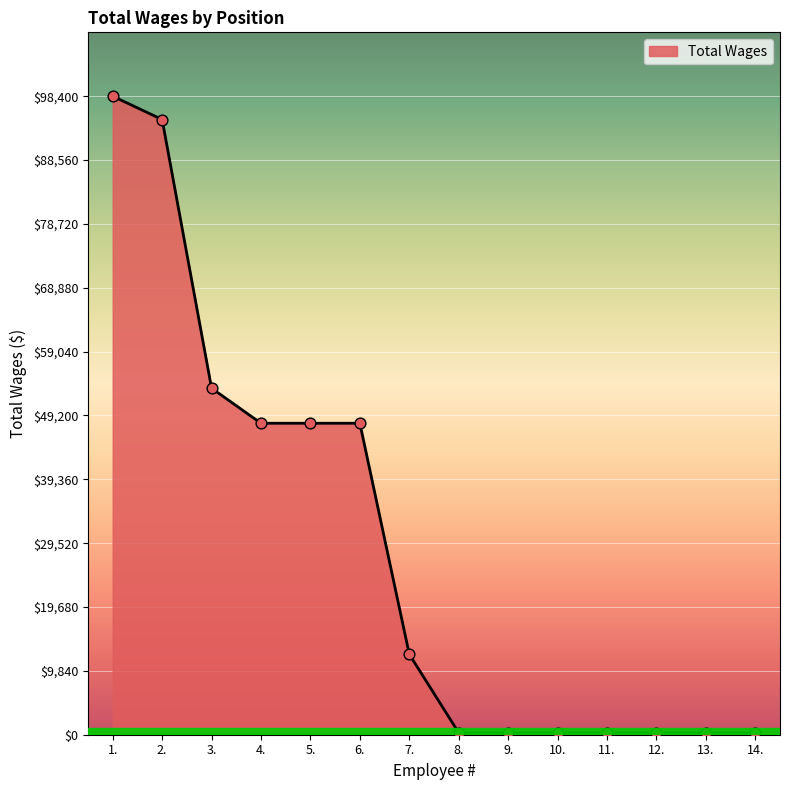

What is the ratio of the value at 2. to the value at 10.?

316.0